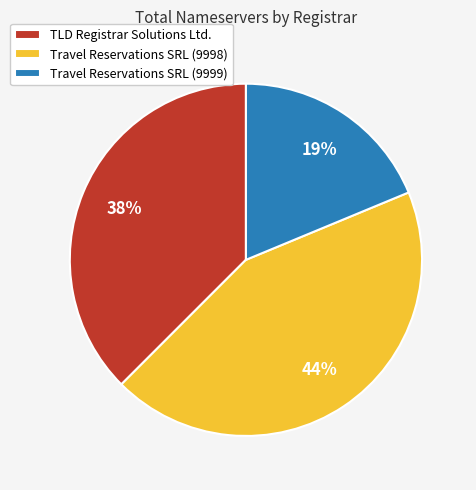

Which slice is the largest?

Travel Reservations SRL (9998)